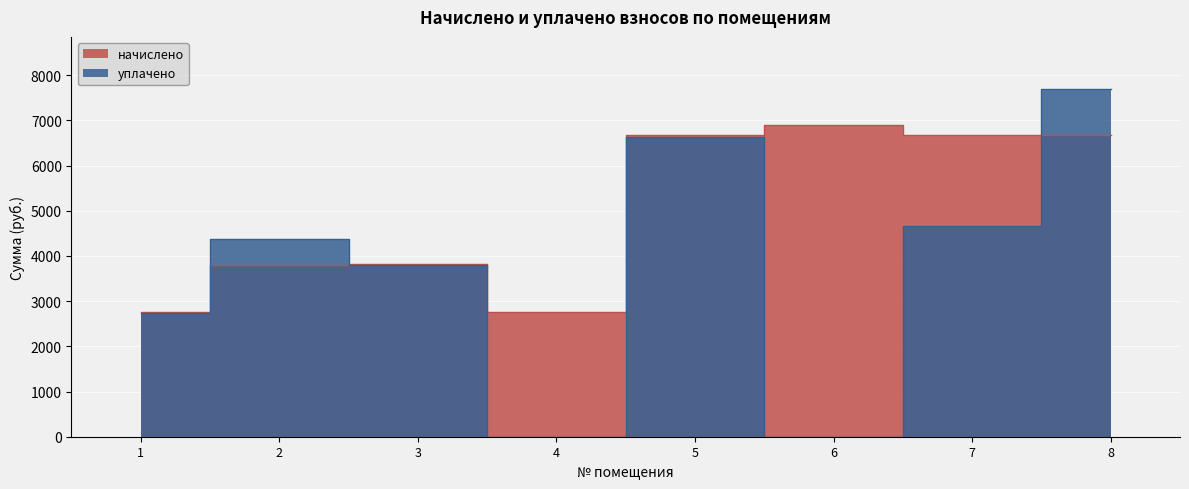

What are all the series names shown in the legend?

начислено, уплачено